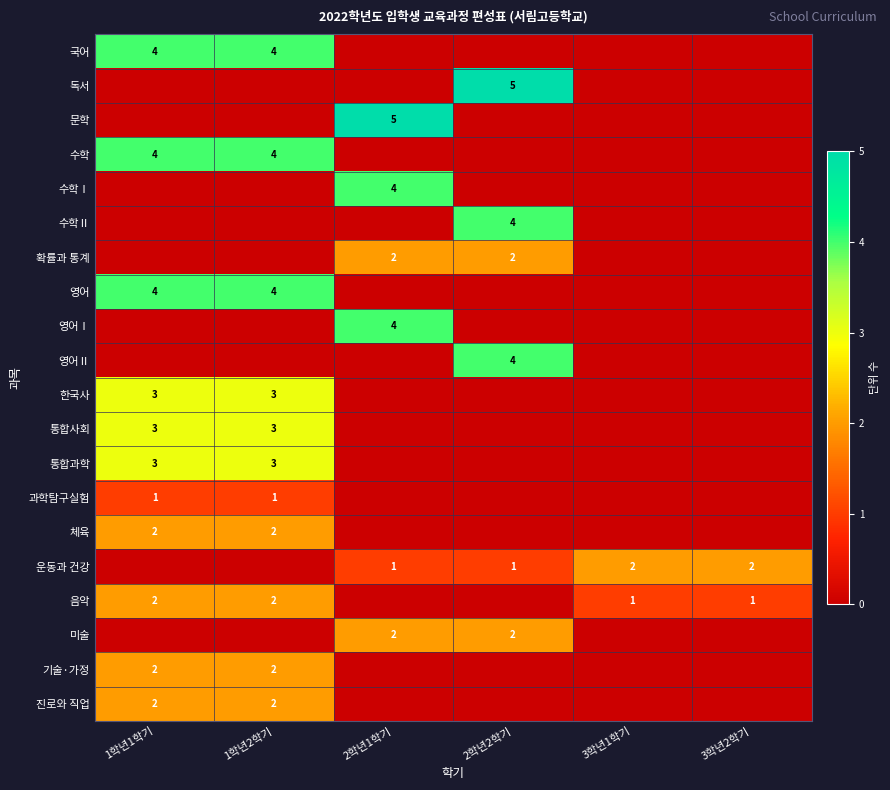

True or false: 기술·가정 has a value of 3 at 1학년1학기.

False